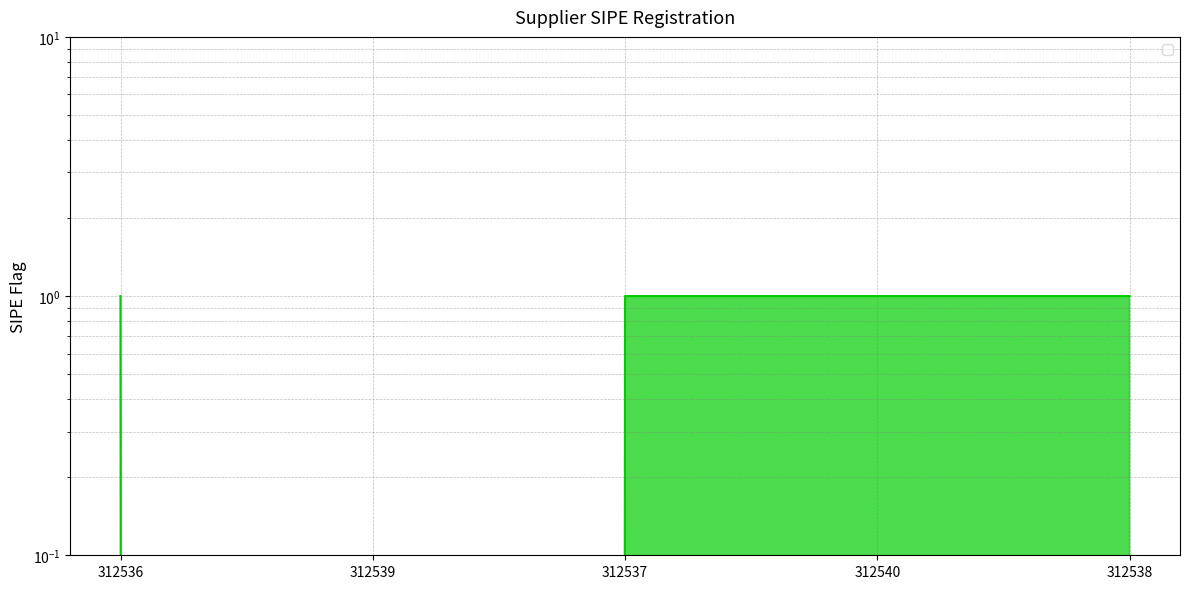

What position from the right is 312538?

1